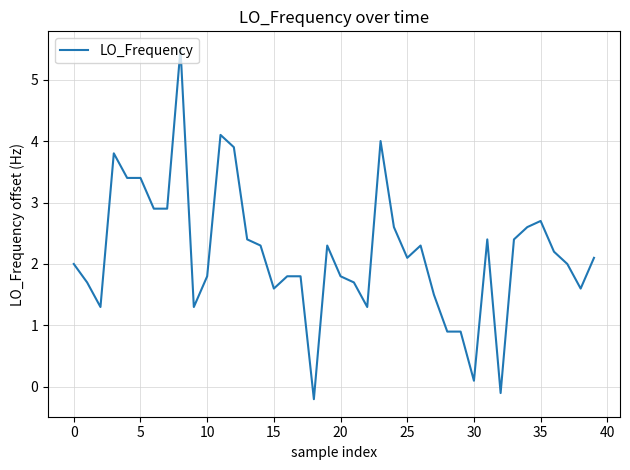

What is the difference between the maximum and minimum values?

5.7